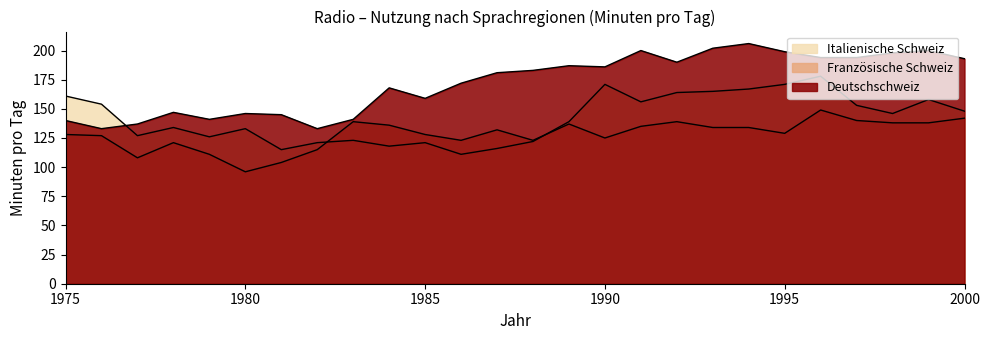

Between 1990 and 1992, which is larger?

1992